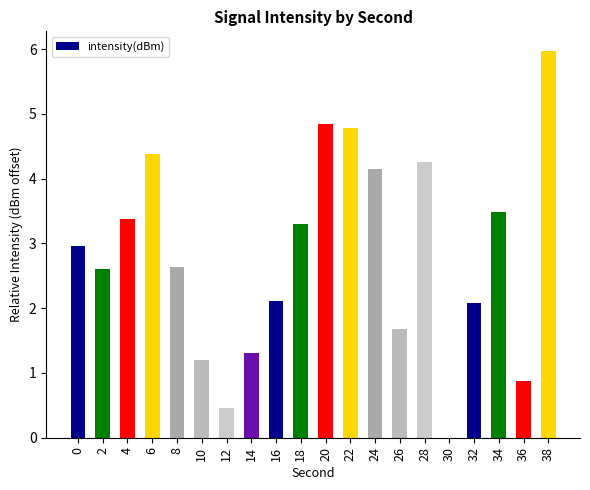

The chart shows a value of 4.3 at 28. True or false?

True